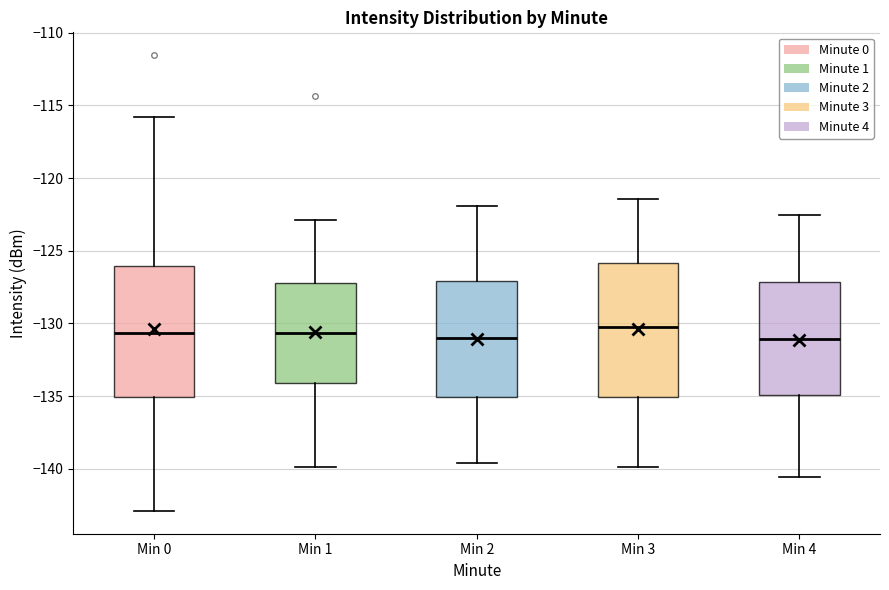

Where is the upper edge of the box for Min 2 on the y-axis? The values are not printed on the chart, so give them approximately, as read against the axis.

-127.0